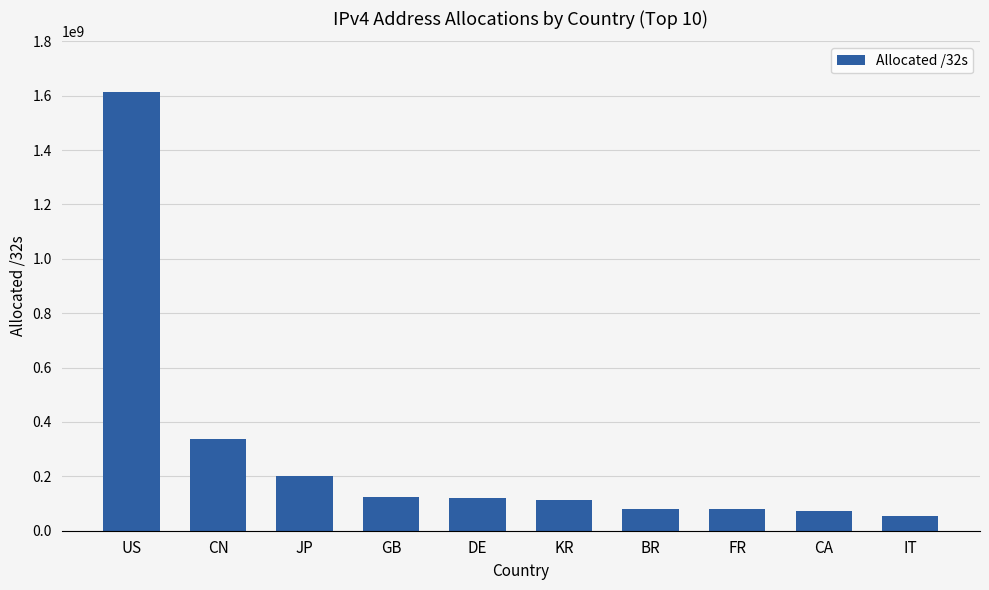

What is the minimum value shown in the chart?

53708352